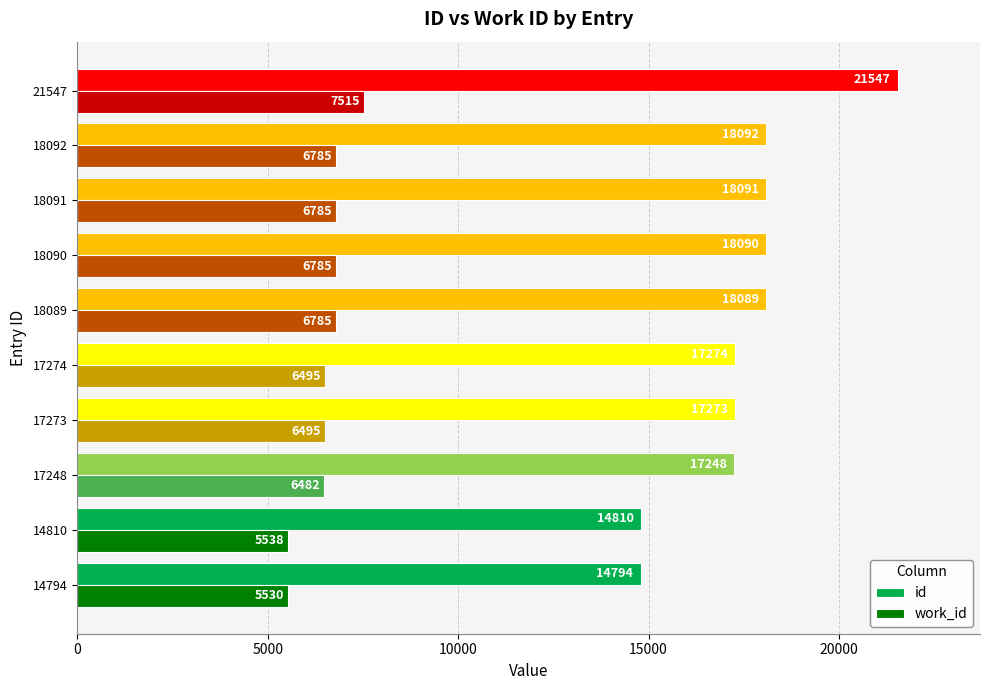

Rank the categories by id value from highest to lowest.

21547, 18092, 18091, 18090, 18089, 17274, 17273, 17248, 14810, 14794